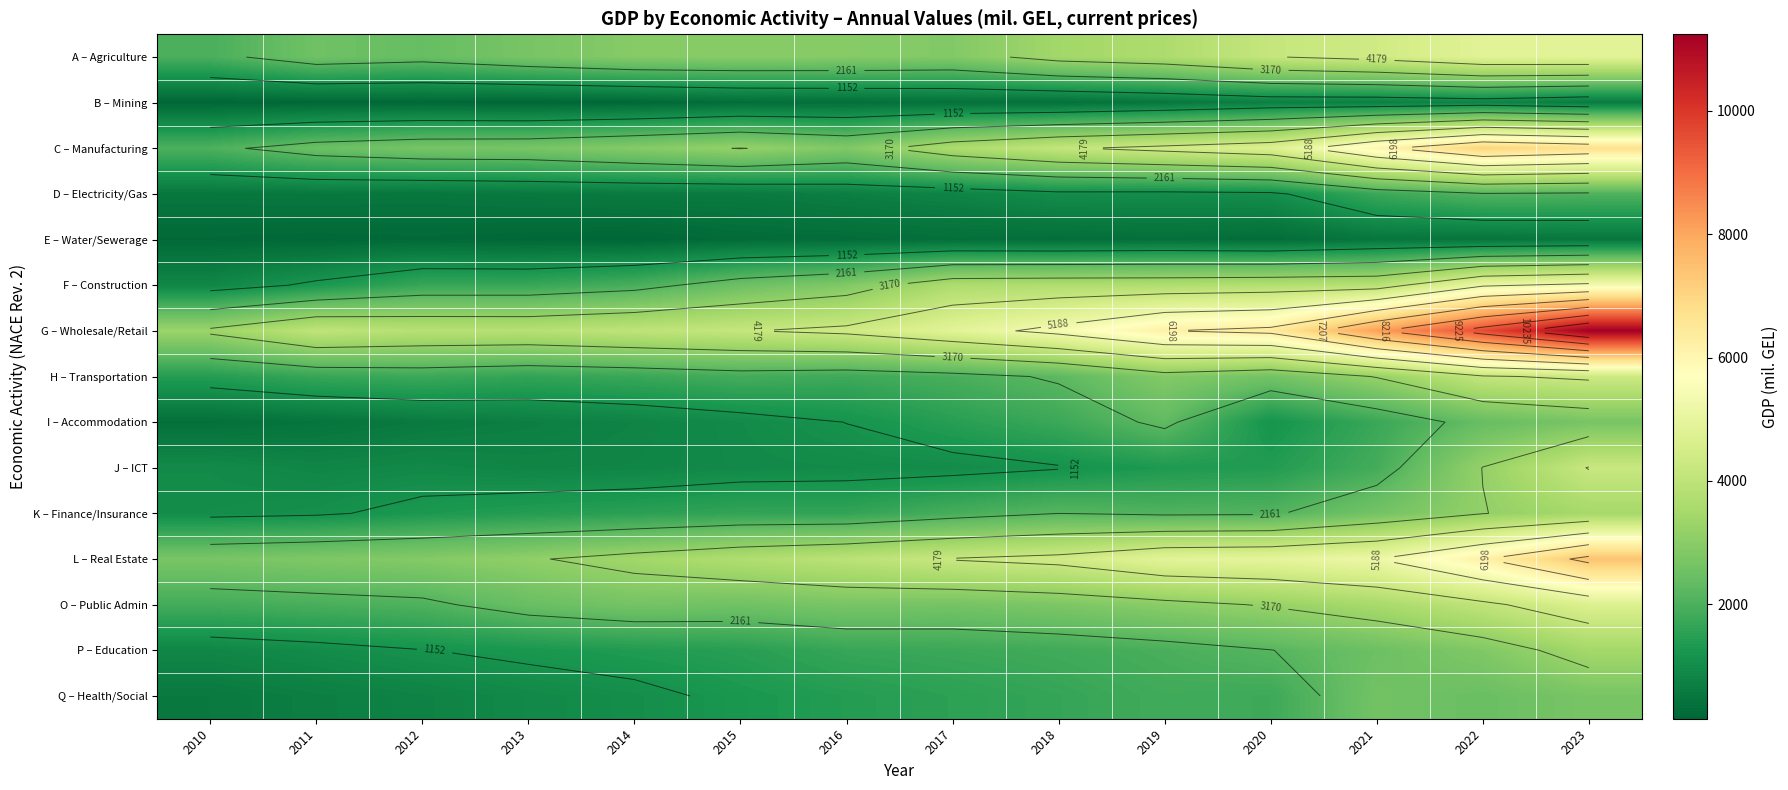

What is the greatest value displayed?

11243.8